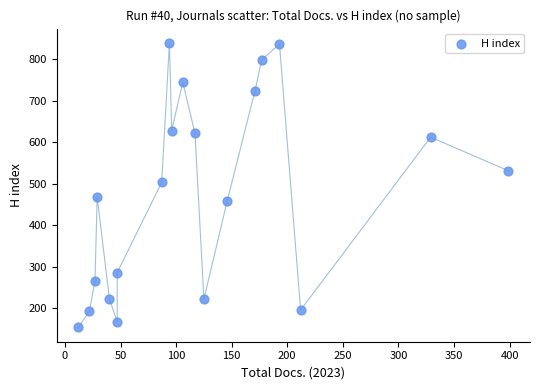

What is the range of X values (max minus min)?

387